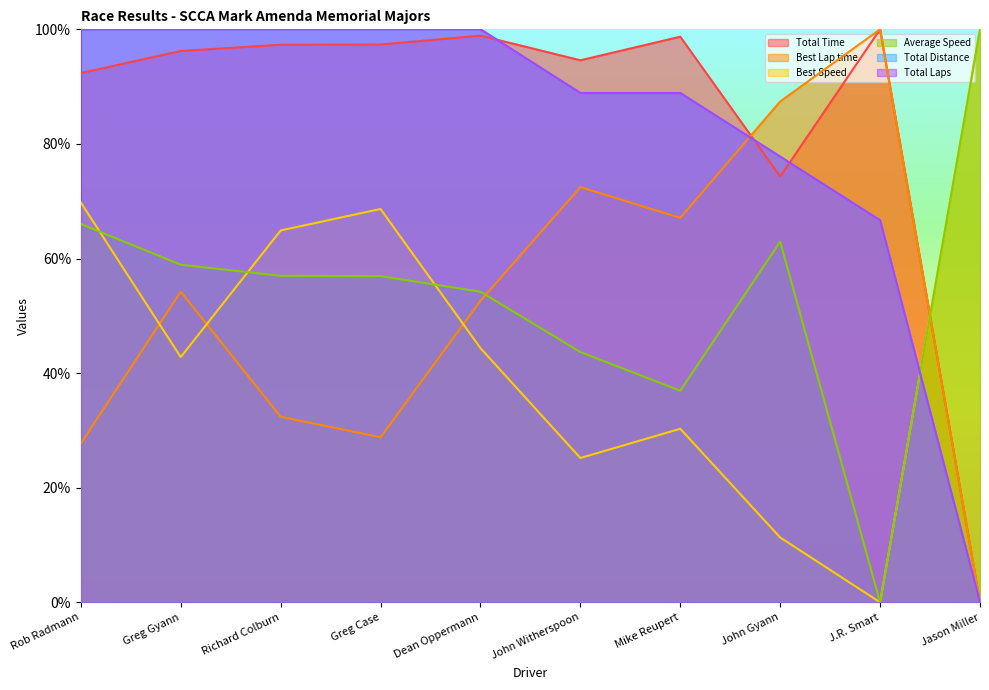

List the series in order of their peak value, lowest first.

Total Time, Best Lap time, Best Speed, Average Speed, Total Distance, Total Laps